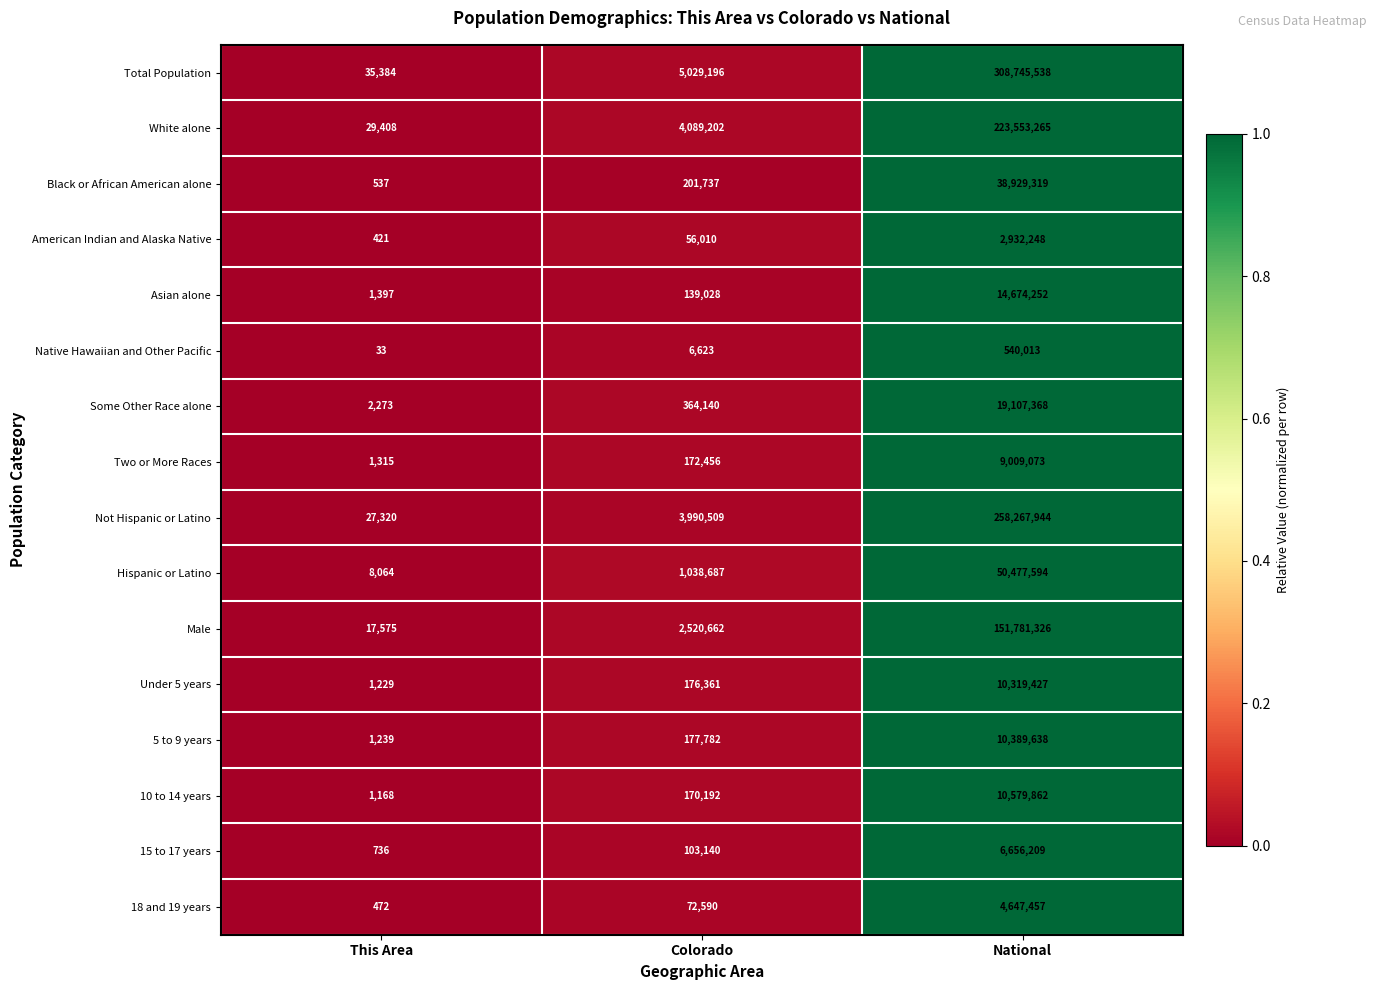

Where is White alone nearest to the value 111791336?

Colorado